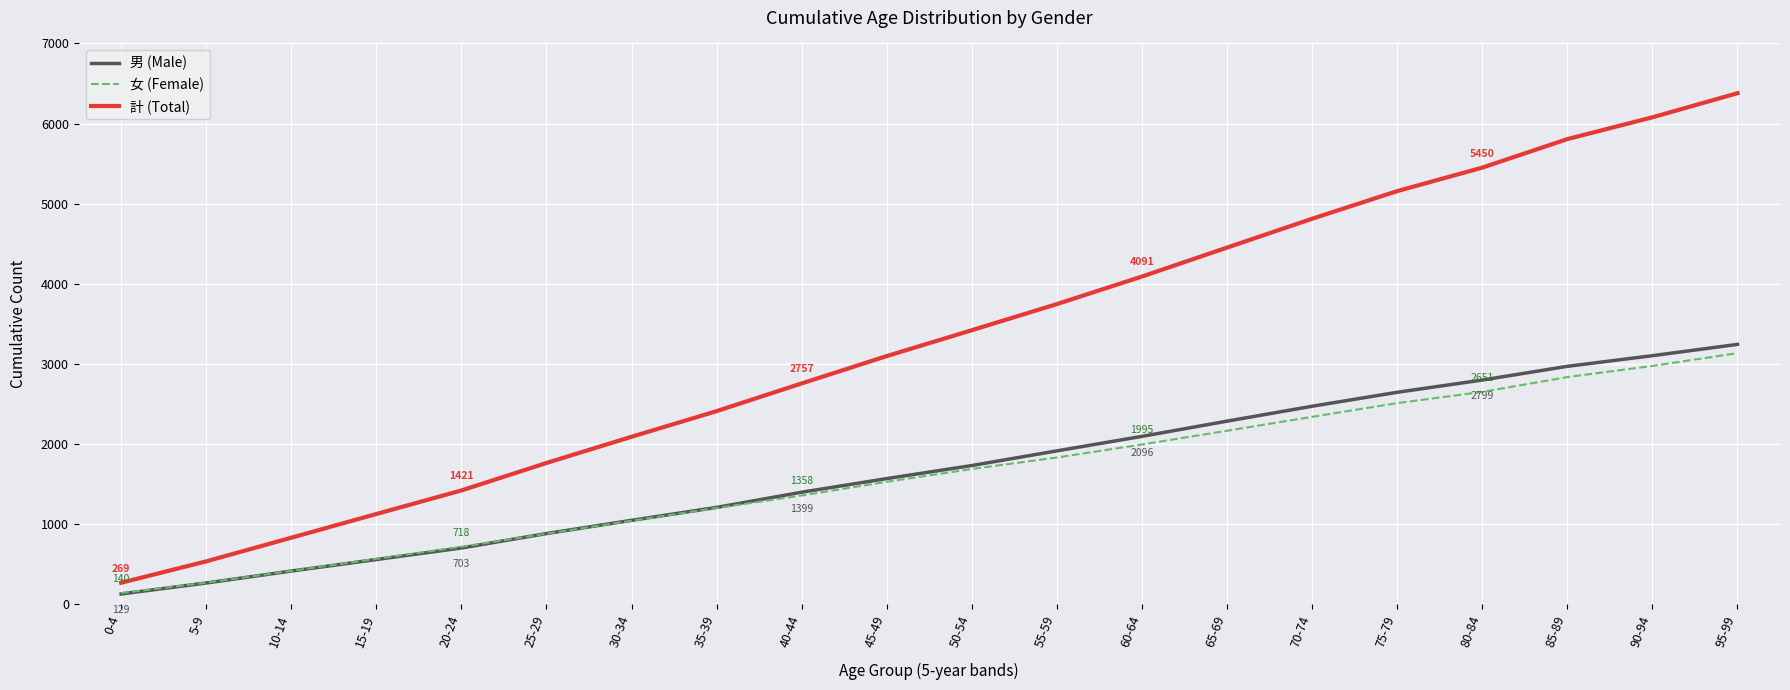

How many values in the 計 (Total) series are below 3421?

10